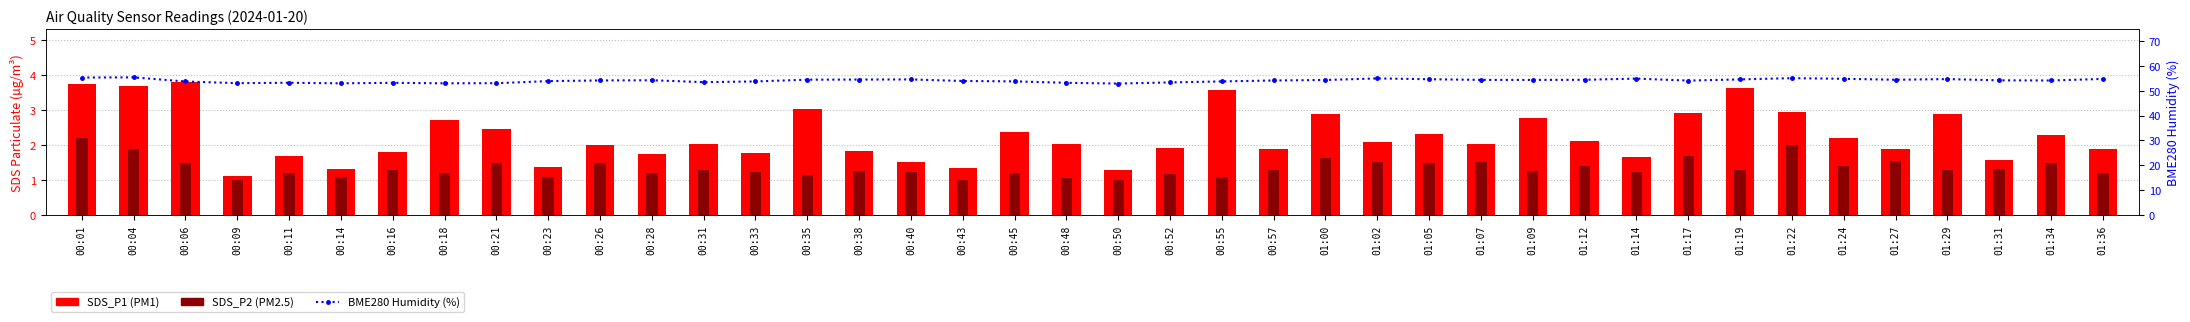

Reading left to right, transcribe all the data shown in this chart.

SDS_P1: 3.8	3.7	3.8	1.1	1.7	1.3	1.8	2.7	2.5	1.4	2.0	1.8	2.0	1.8	3.0	1.9	1.5	1.4	2.4	2.0	1.3	1.9	3.6	1.9	2.9	2.1	2.3	2.0	2.8	2.1	1.7	2.9	3.6	3.0	2.2	1.9	2.9	1.6	2.3	1.9
SDS_P2: 2.2	1.9	1.5	1.0	1.2	1.1	1.3	1.2	1.5	1.1	1.5	1.2	1.3	1.2	1.1	1.2	1.2	1.0	1.2	1.1	1.0	1.2	1.1	1.3	1.6	1.5	1.5	1.5	1.2	1.4	1.2	1.7	1.3	2.0	1.4	1.6	1.3	1.3	1.5	1.2
BME280_humidity (%): 55.3	55.3	53.7	53.0	53.2	52.9	53.1	52.9	53.0	53.8	54.1	54.2	53.4	53.7	54.4	54.5	54.5	53.9	53.7	53.1	52.8	53.3	53.7	54.1	54.3	54.9	54.6	54.3	54.3	54.4	54.8	54.0	54.5	55.0	54.8	54.4	54.6	54.1	54.1	54.7